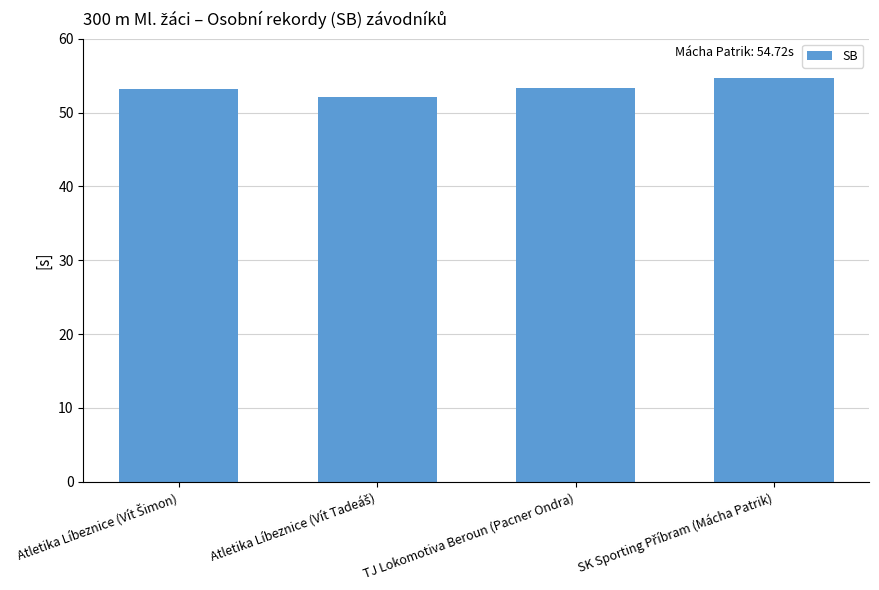

What is the smallest value displayed?

52.1